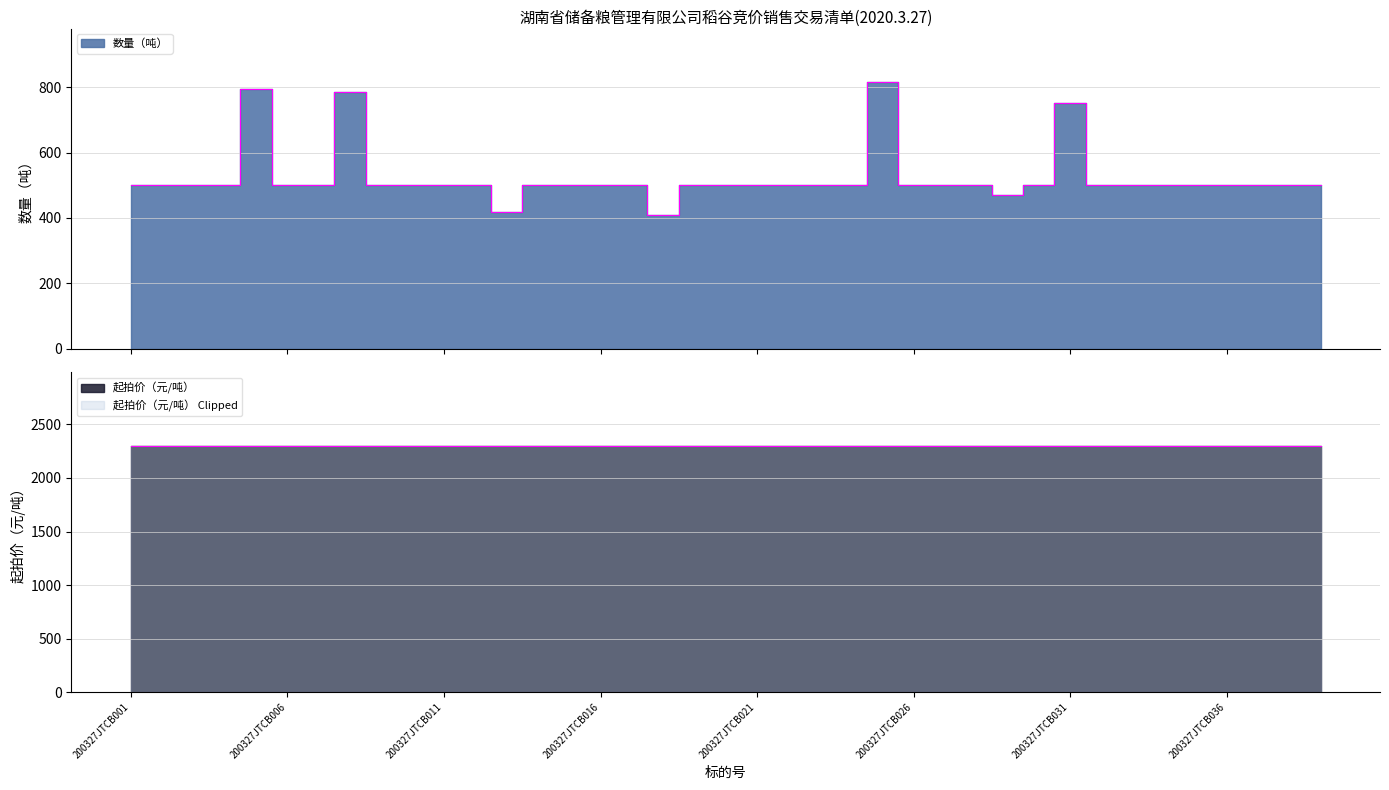

True or false: the data shows 297 at 200327JTCB029.

False